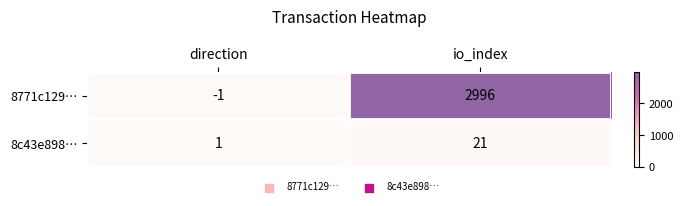

What is the greatest value displayed?

2996